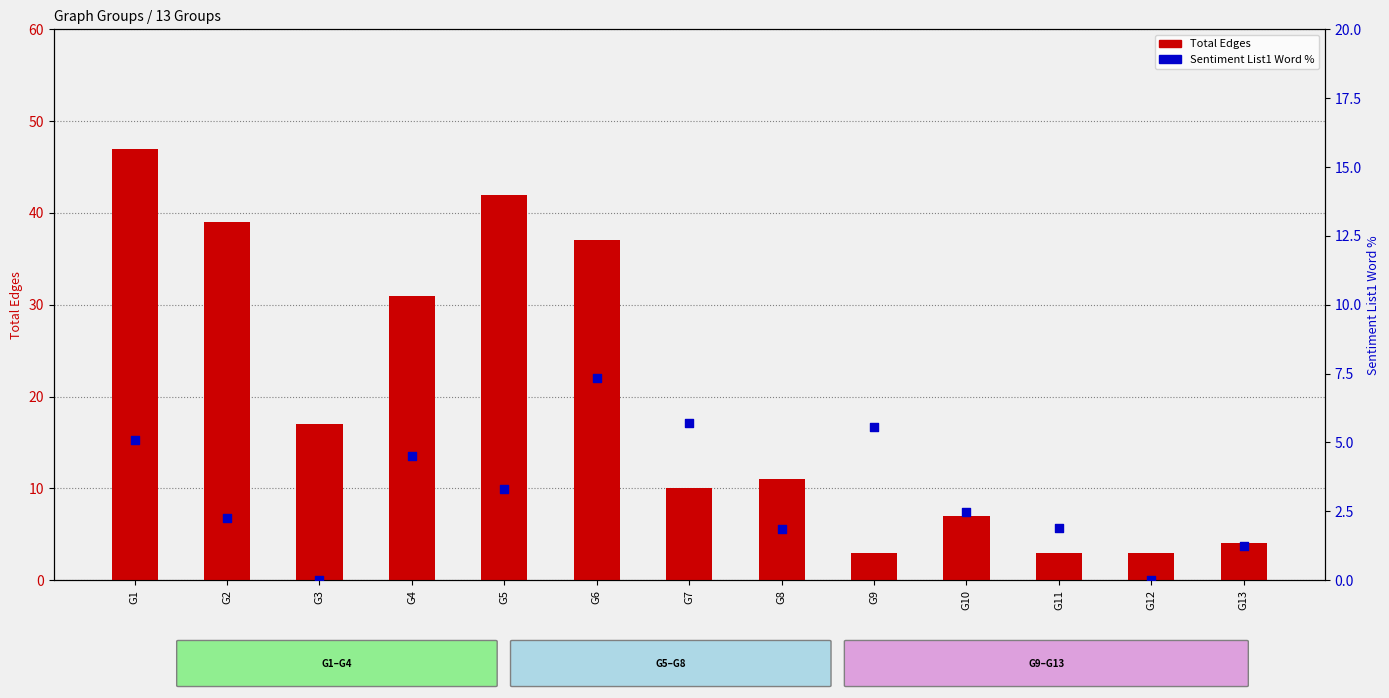

Which series has the largest total across all categories?

Total Edges